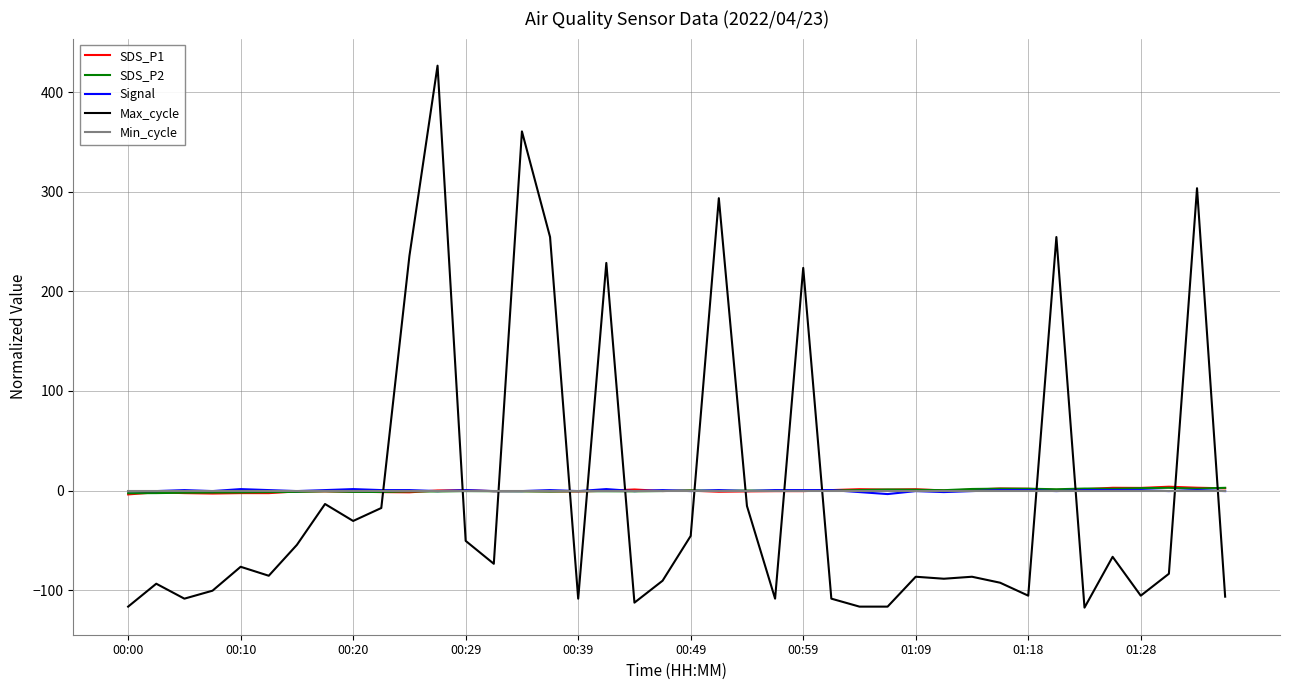

After their last crossing, which series has the higher values: Max_cycle or Signal?

Signal